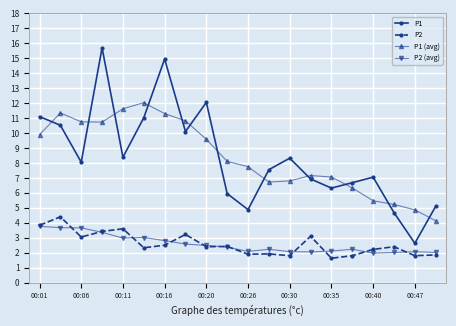

What is the average value of the P2 series?

2.6